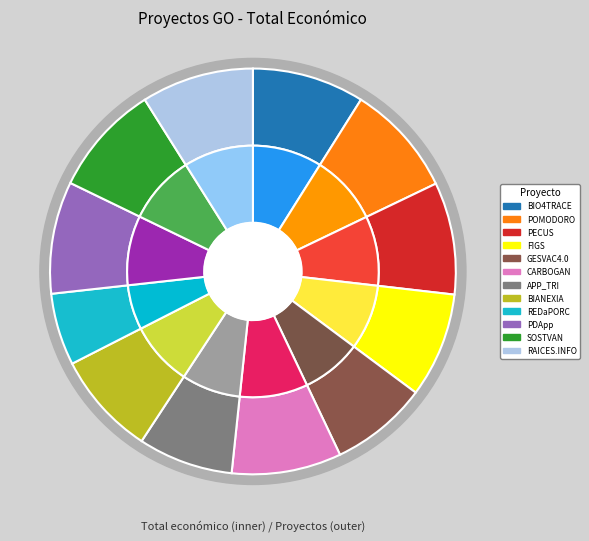

What percentage do PECUS and BIO4TRACE together represent?

17.9%